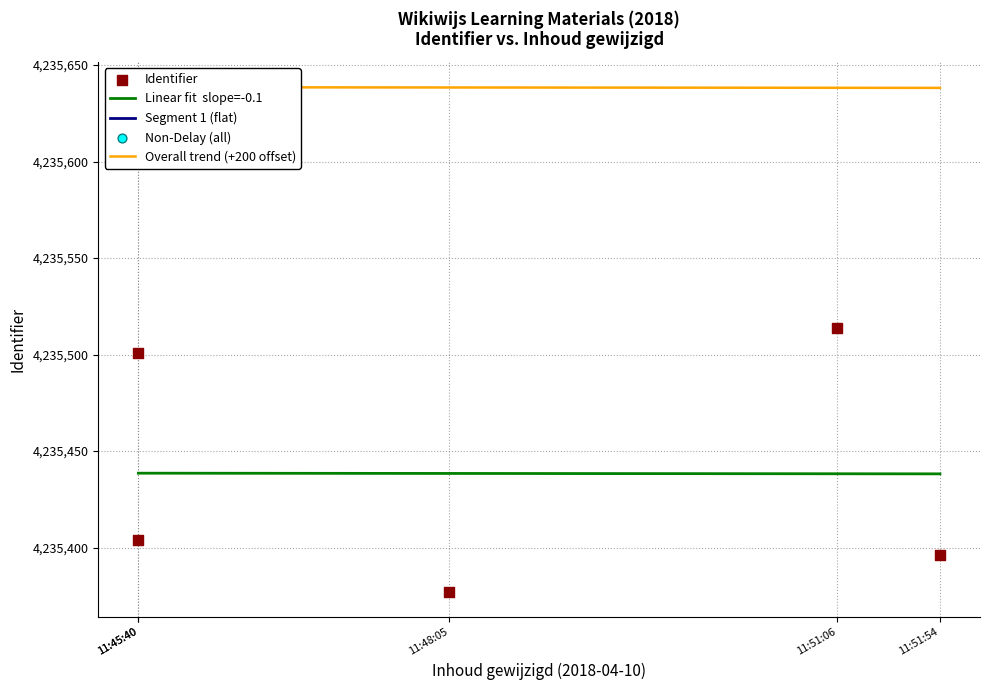

Which has a higher value, 2018-04-10 11:51:06 or 2018-04-10 11:51:54?

2018-04-10 11:51:06